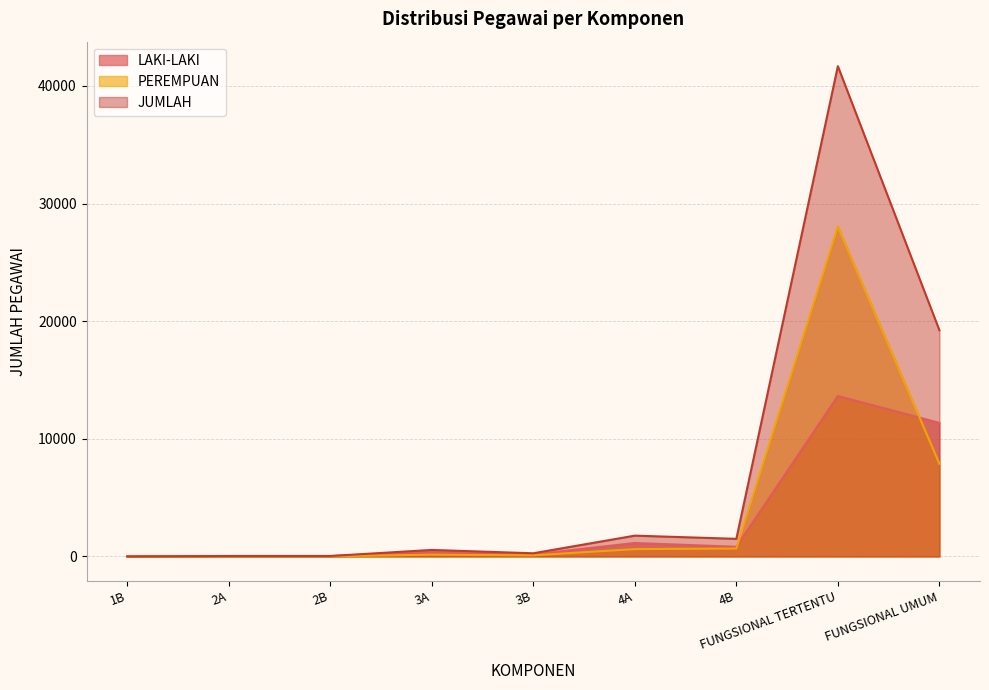

Does the chart display data point markers on the line(s)?

No